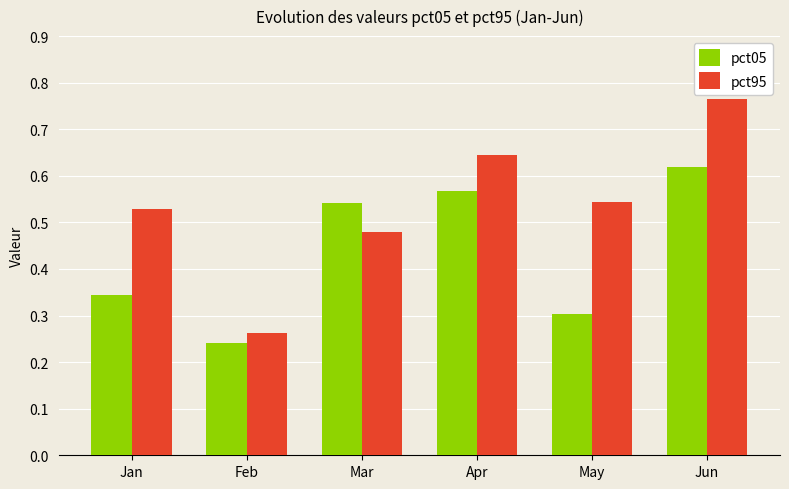

At how many categories does at least one series exceed 0?

6